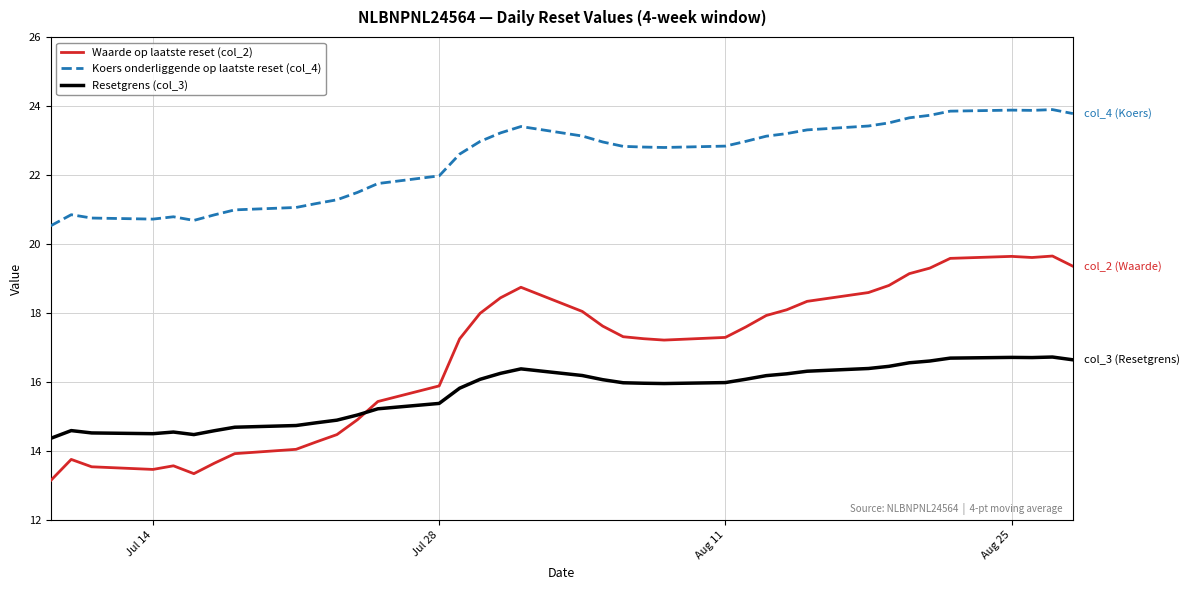

How many series are shown in this chart?

3